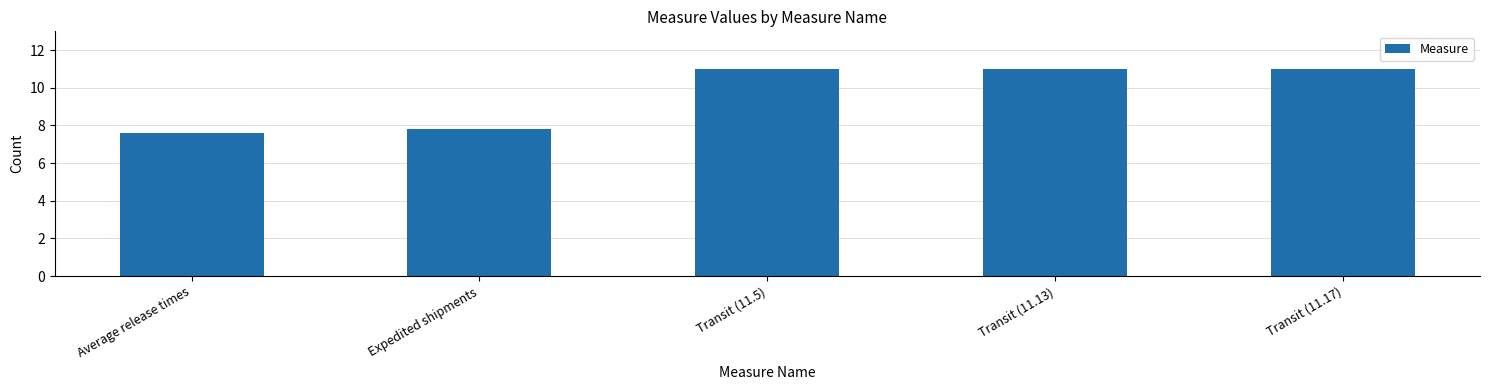

Which has a higher value, Transit (11.17) or Average release times?

Transit (11.17)